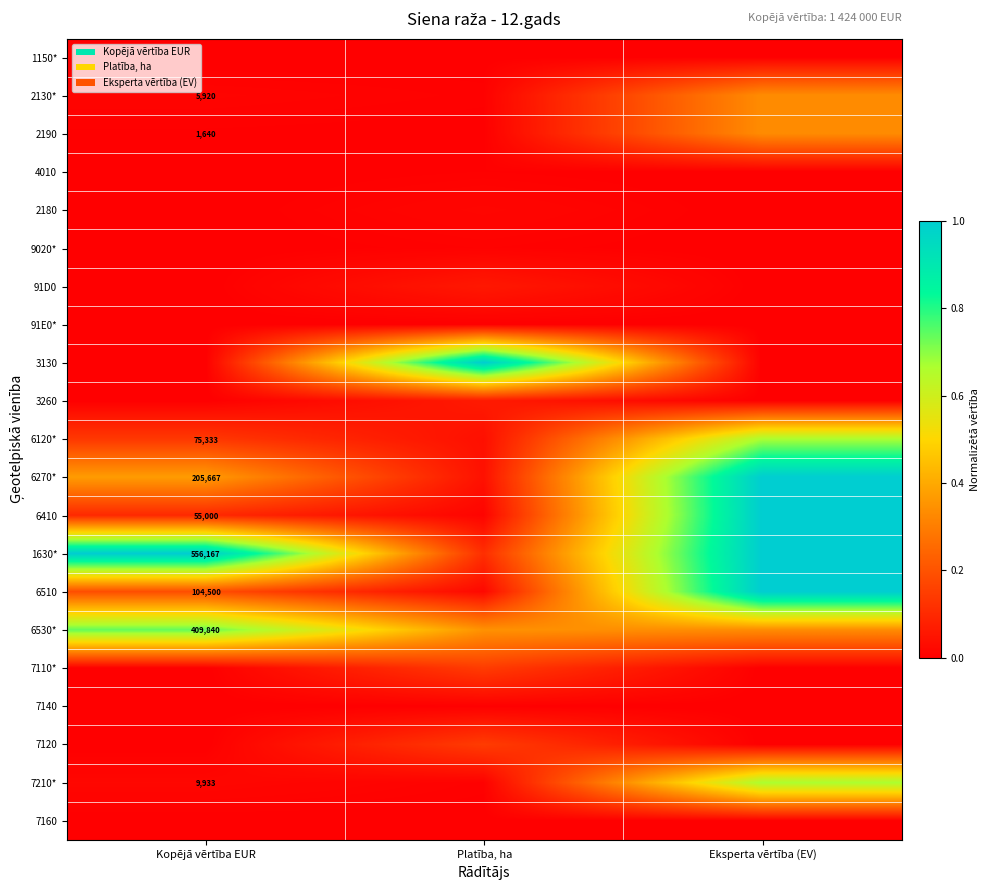

Count the number of data series in this chart.

21